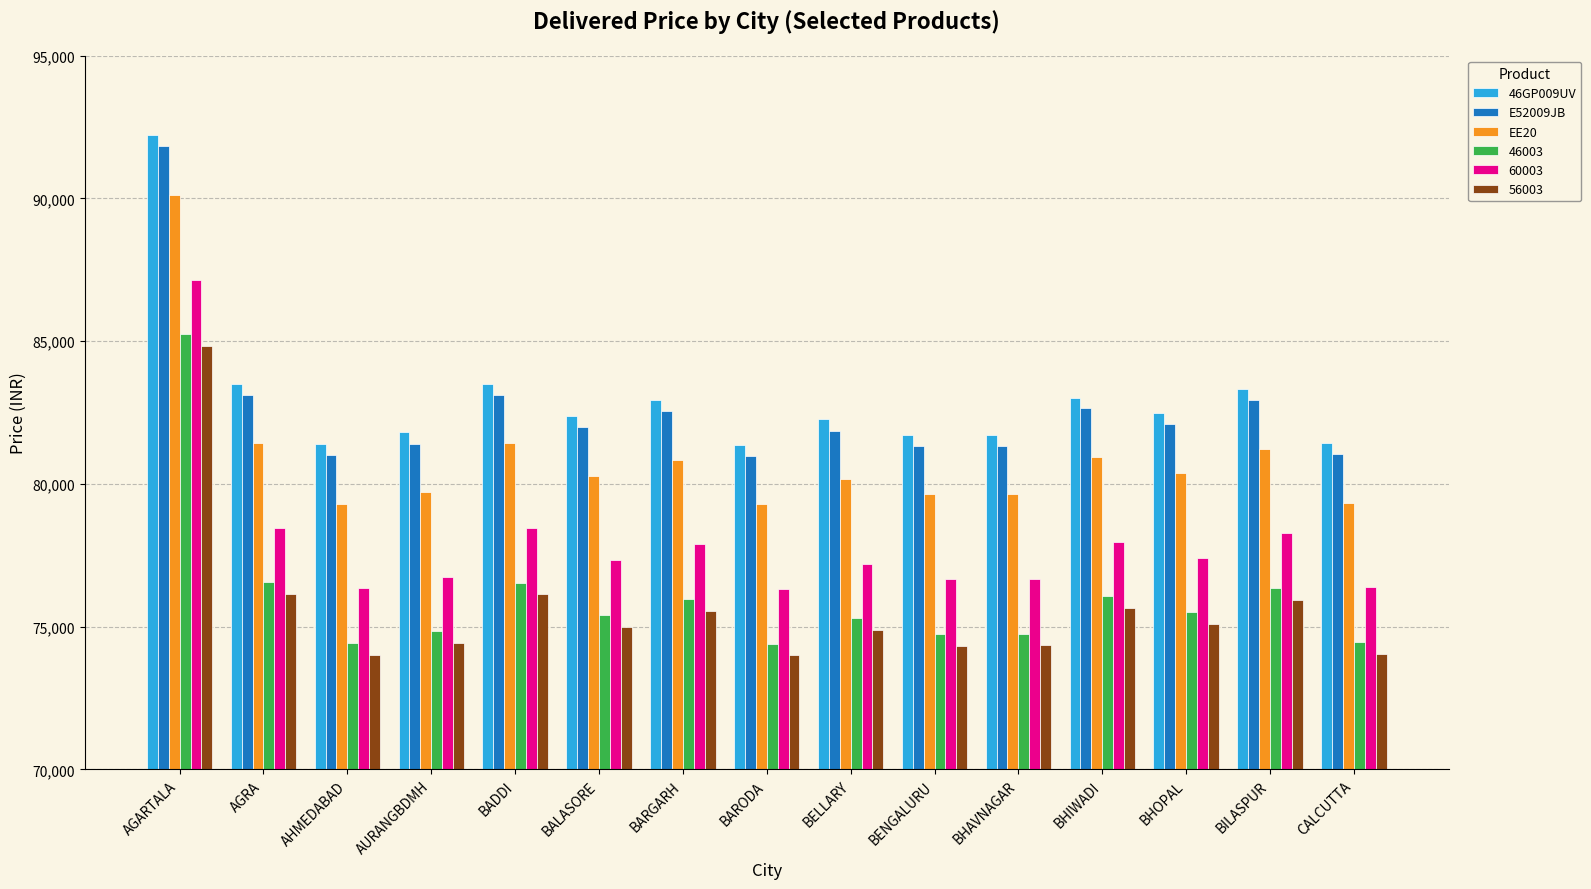

Rank the series at BALASORE from lowest to highest value.

56003, 46003, 60003, EE20, E52009JB, 46GP009UV